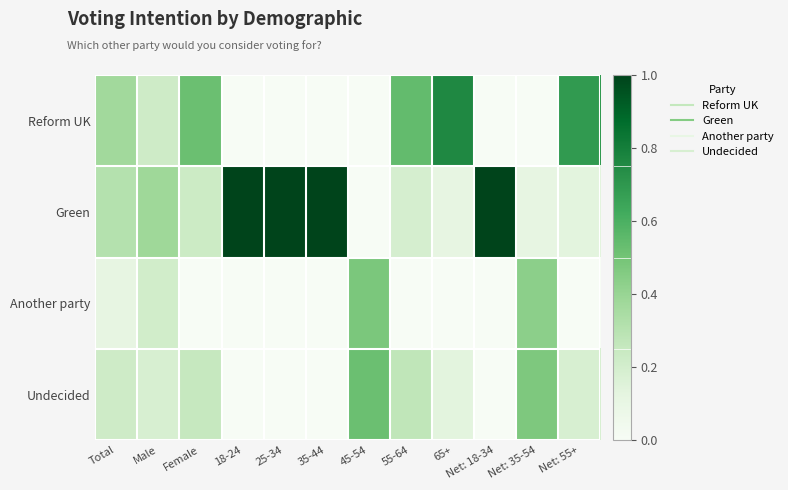

How many data points does each series have?

12